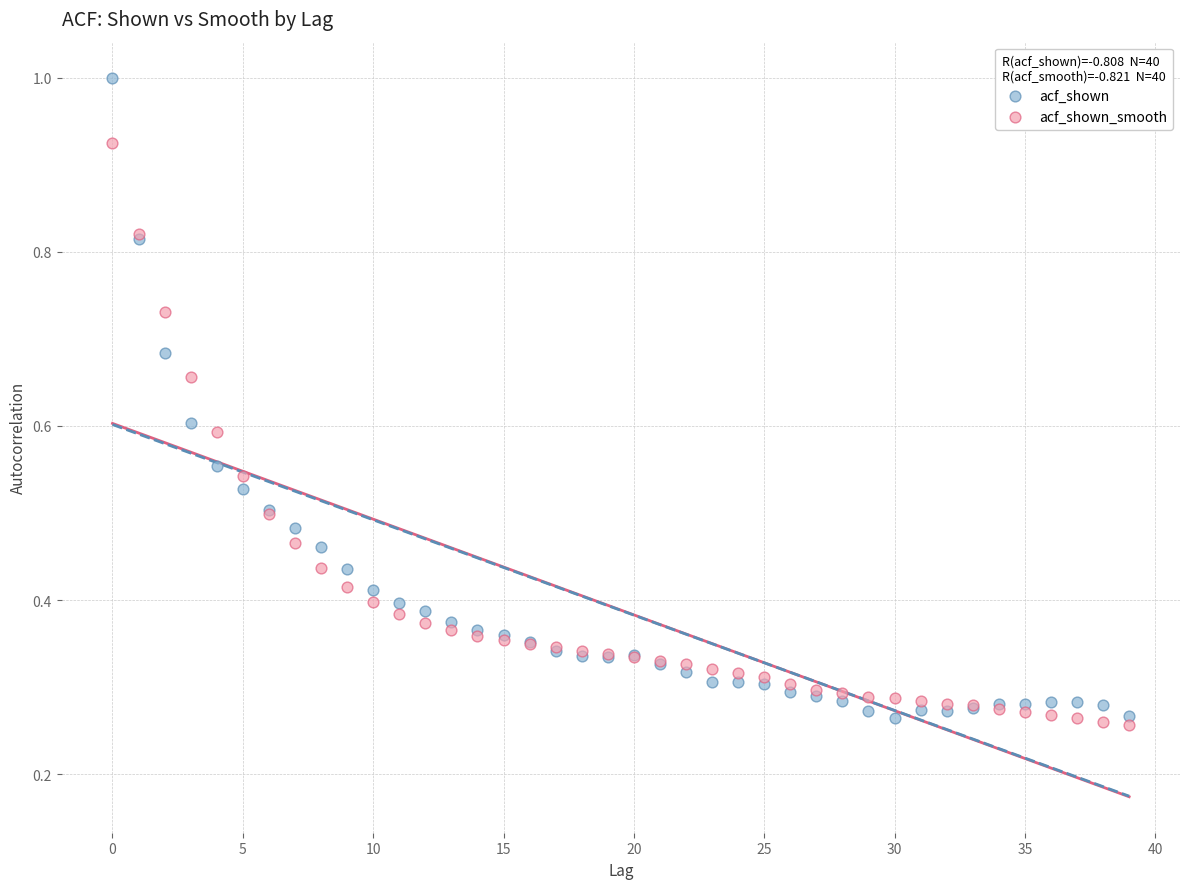

What are all the series names shown in the legend?

acf_shown, acf_shown_smooth